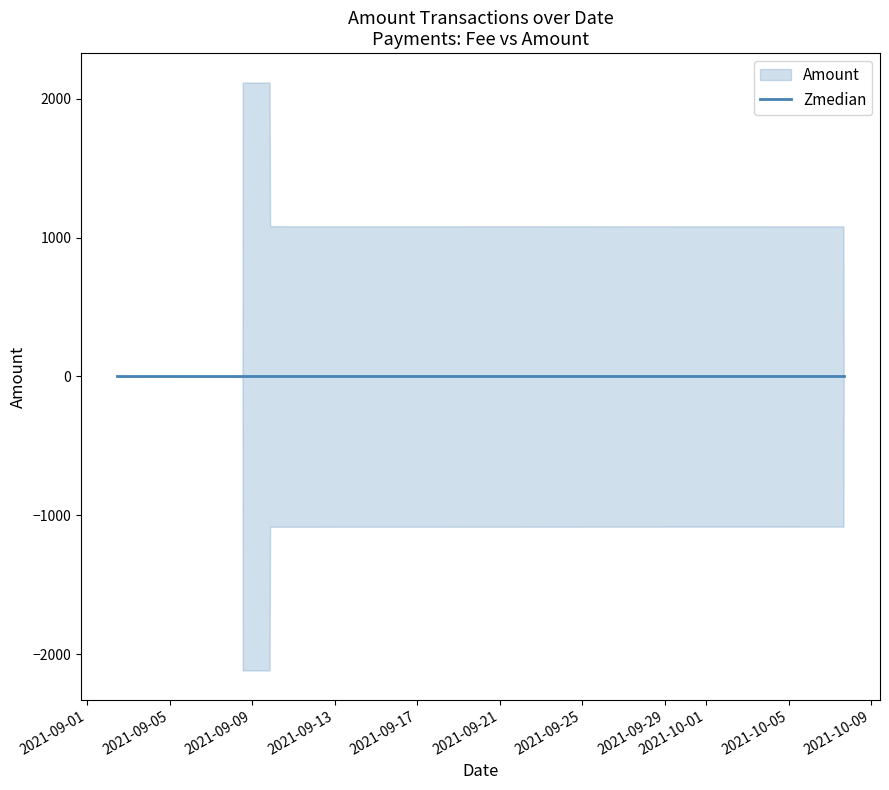

True or false: Amount_upper and Amount intersect in this chart.

False